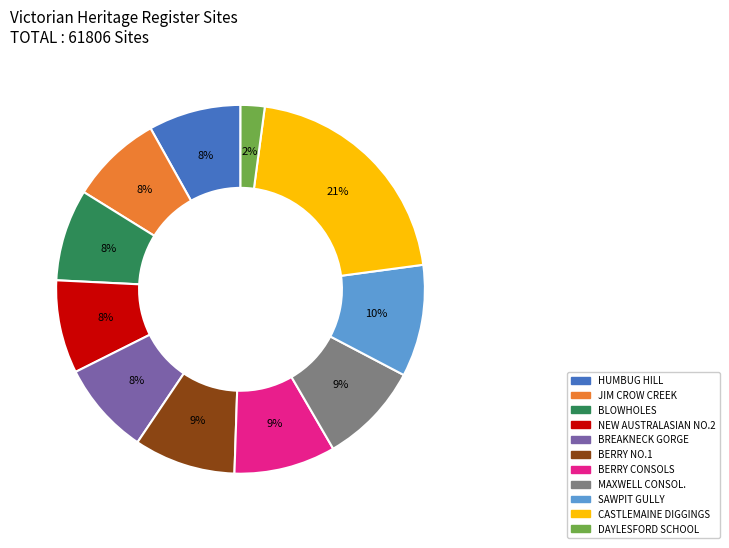

Is there a majority slice in this chart?

No